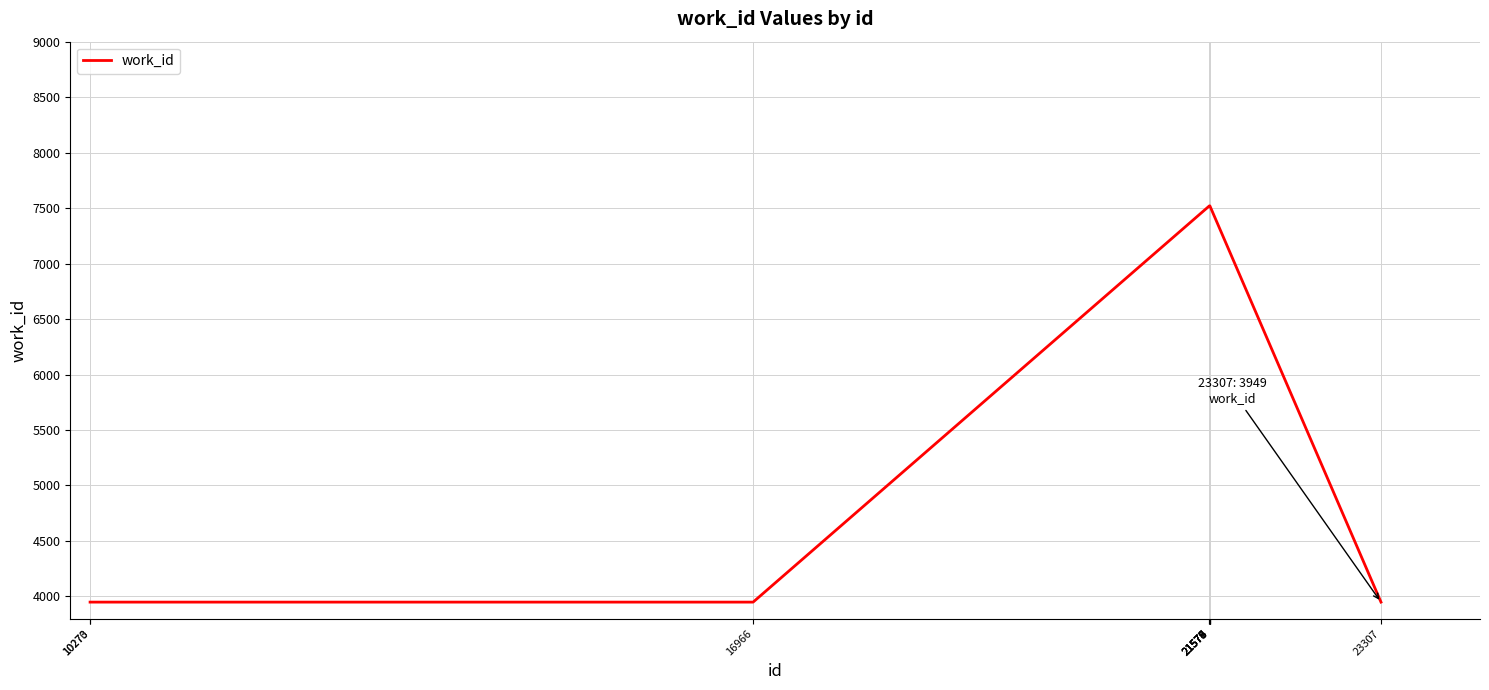

Is it true that the value at 21579 is 7520?

True